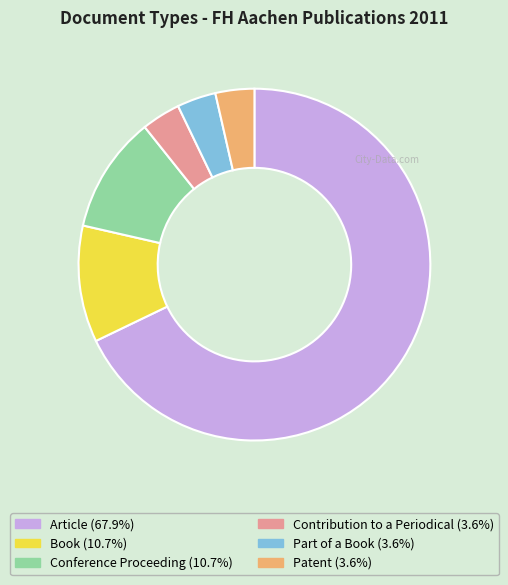

The Conference Proceeding slice represents 22% of the pie. True or false?

False